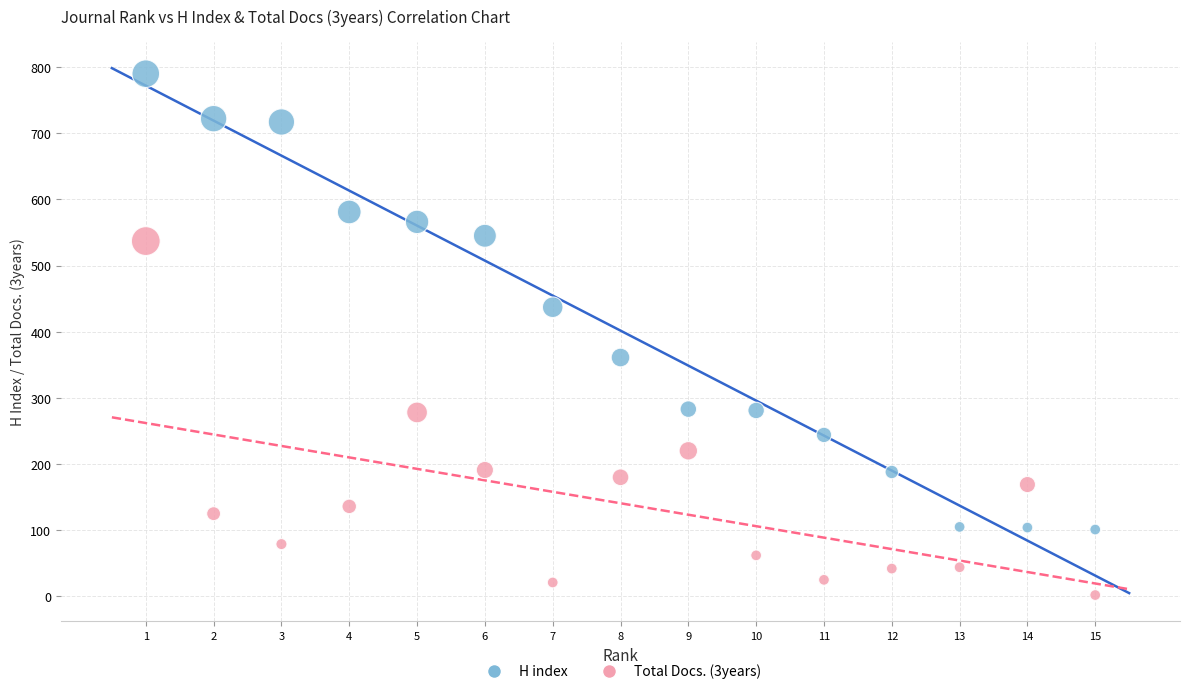

What are all the series names shown in the legend?

H index, Total Docs. (3years)